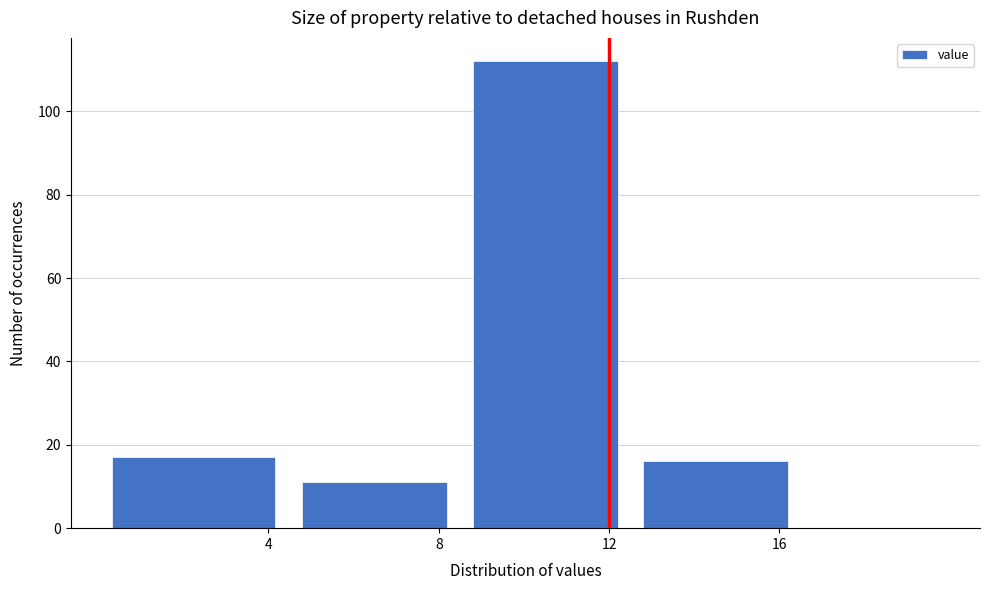

Reading left to right, transcribe this chart: for each bar, give the range it covers on the x-axis and its height. The values are not printed on the chart, so give them approximately, as read against the axis.

0.0 to 4.5: 18
4.5 to 8.5: 12
8.5 to 12.5: 112
12.5 to 16.5: 16
16.5 to 20.0: 0